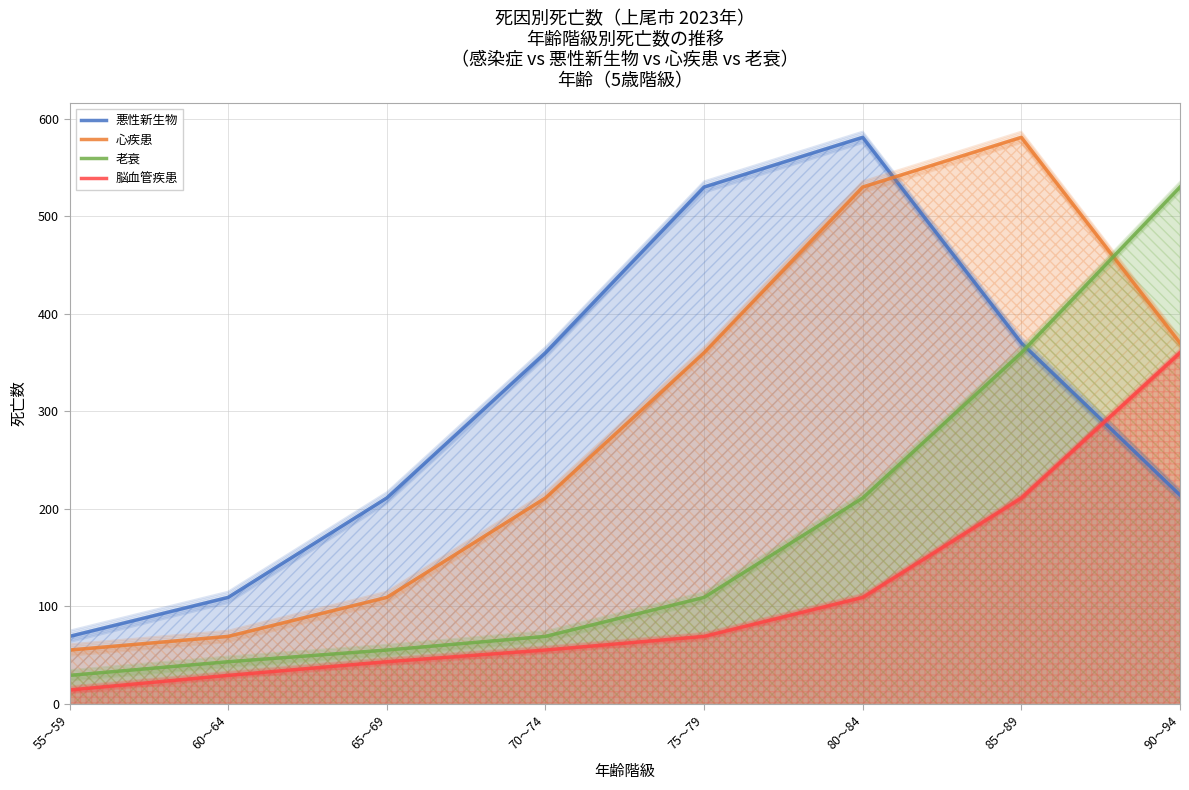

The 老衰 series shows 11 at 55～59. True or false?

False